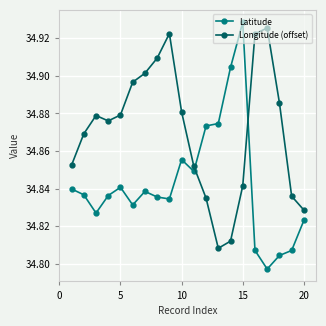

At how many categories does at least one series exceed 34?

20